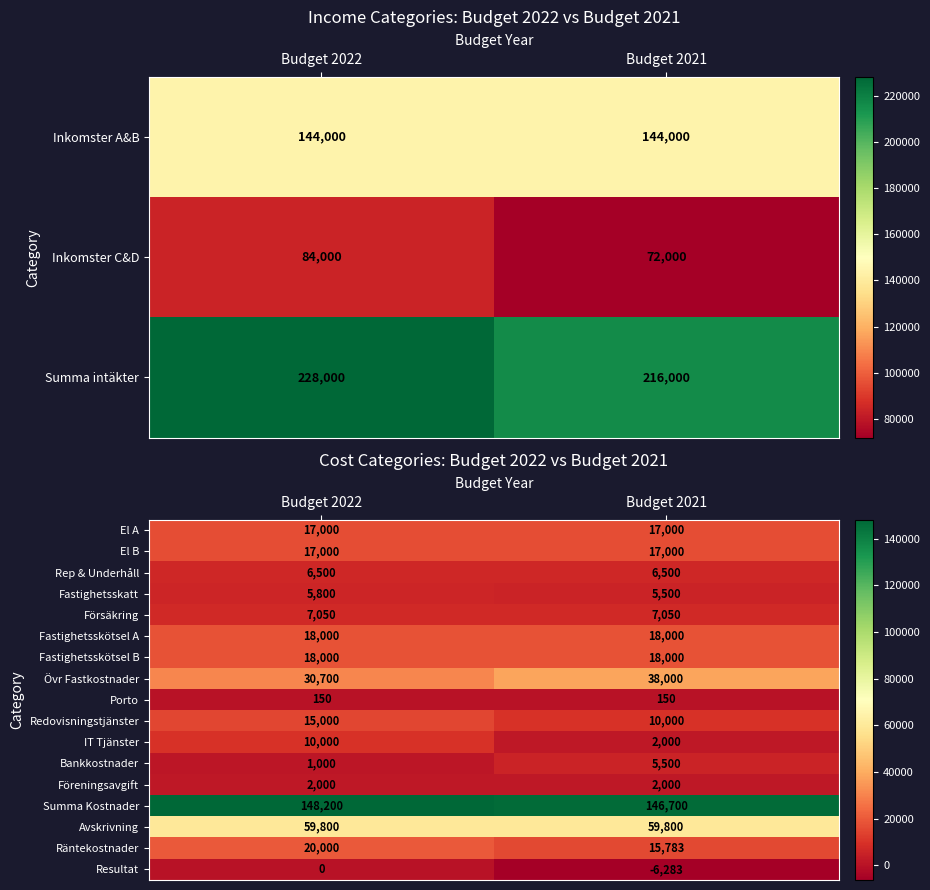

Rank the categories by Redovisningstjänster value from highest to lowest.

Budget 2022, Budget 2021